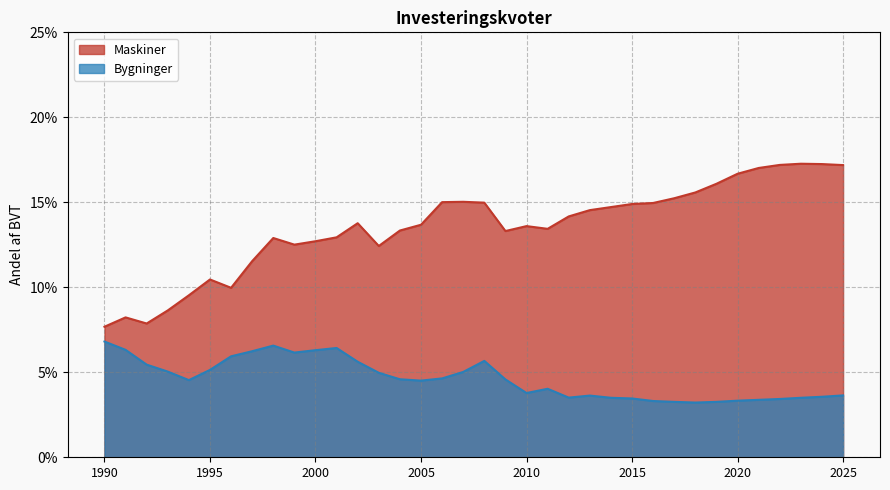

List the series in order of their overall mean, lowest first.

Bygninger, Maskiner